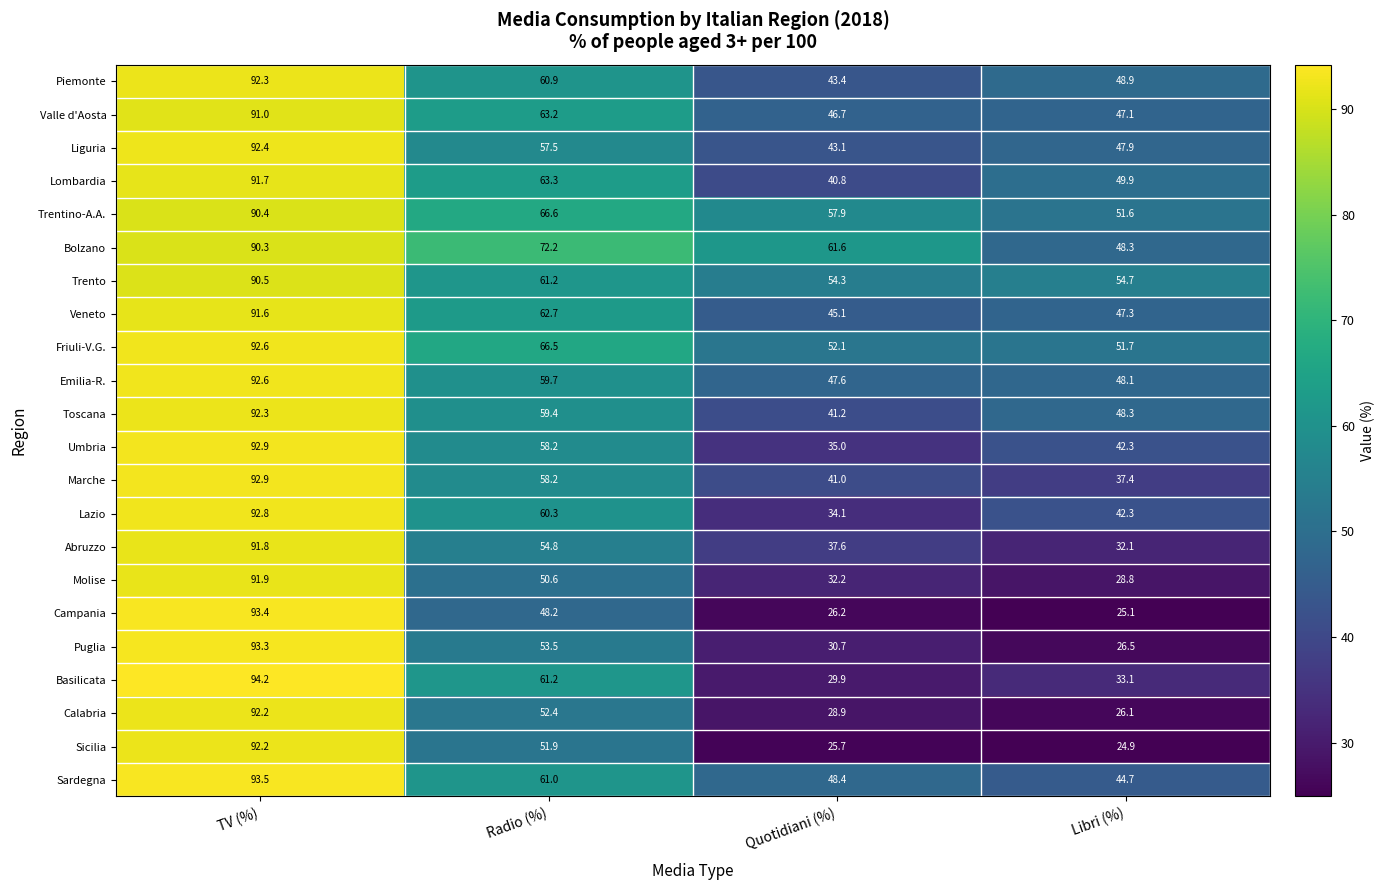

Rank the series at Quotidiani (%) from highest to lowest value.

Bolzano, Trentino-A.A., Trento, Friuli-V.G., Sardegna, Emilia-R., Valle d'Aosta, Veneto, Piemonte, Liguria, Toscana, Marche, Lombardia, Abruzzo, Umbria, Lazio, Molise, Puglia, Basilicata, Calabria, Campania, Sicilia